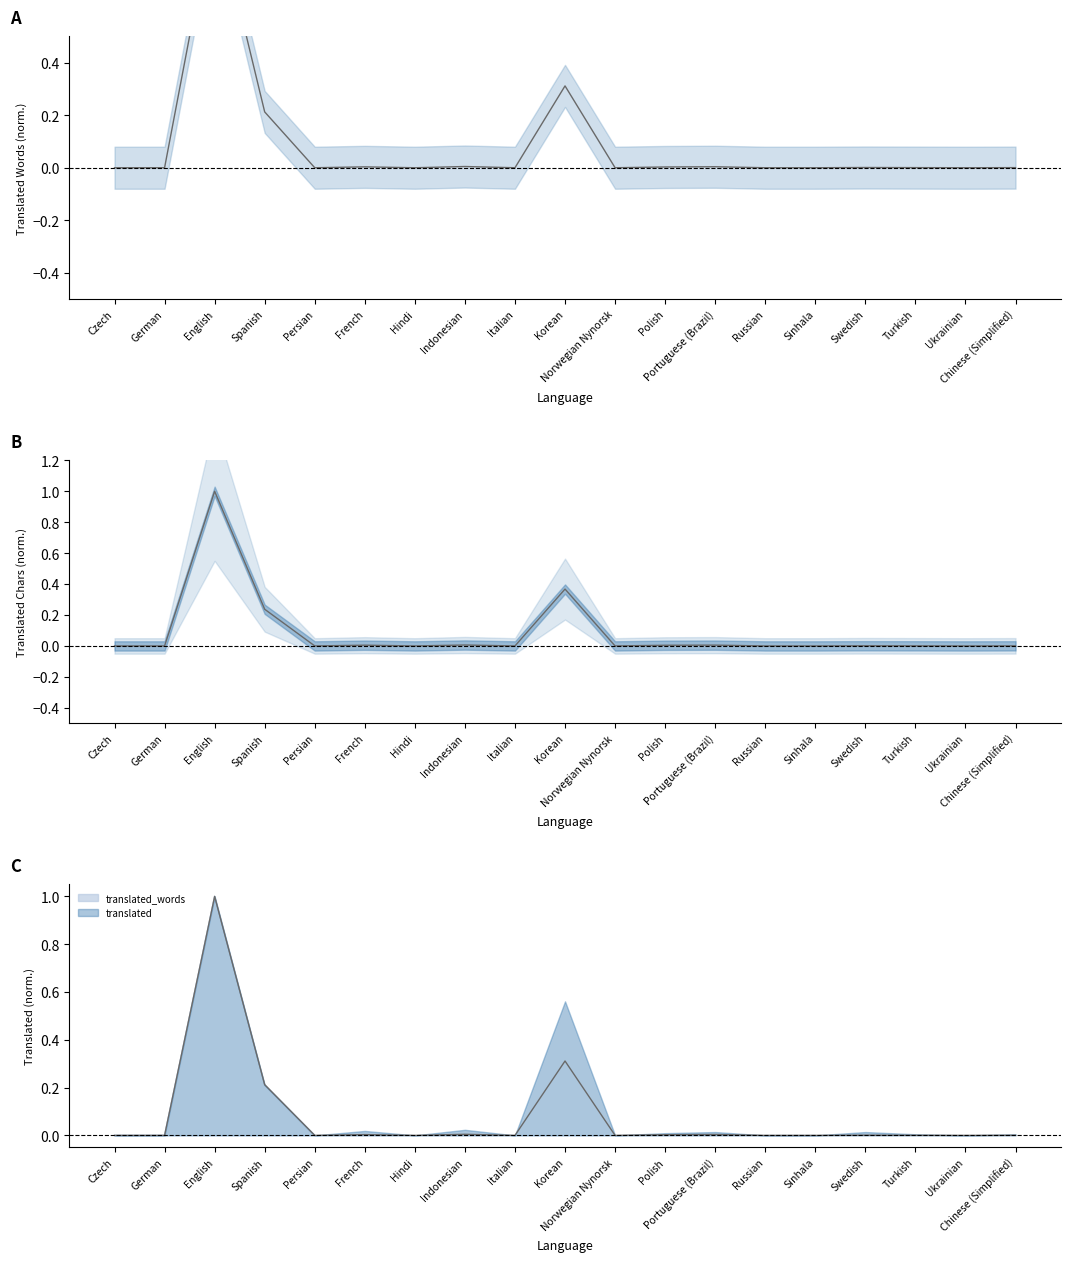

At which category does the chart reach its peak across all series?

English